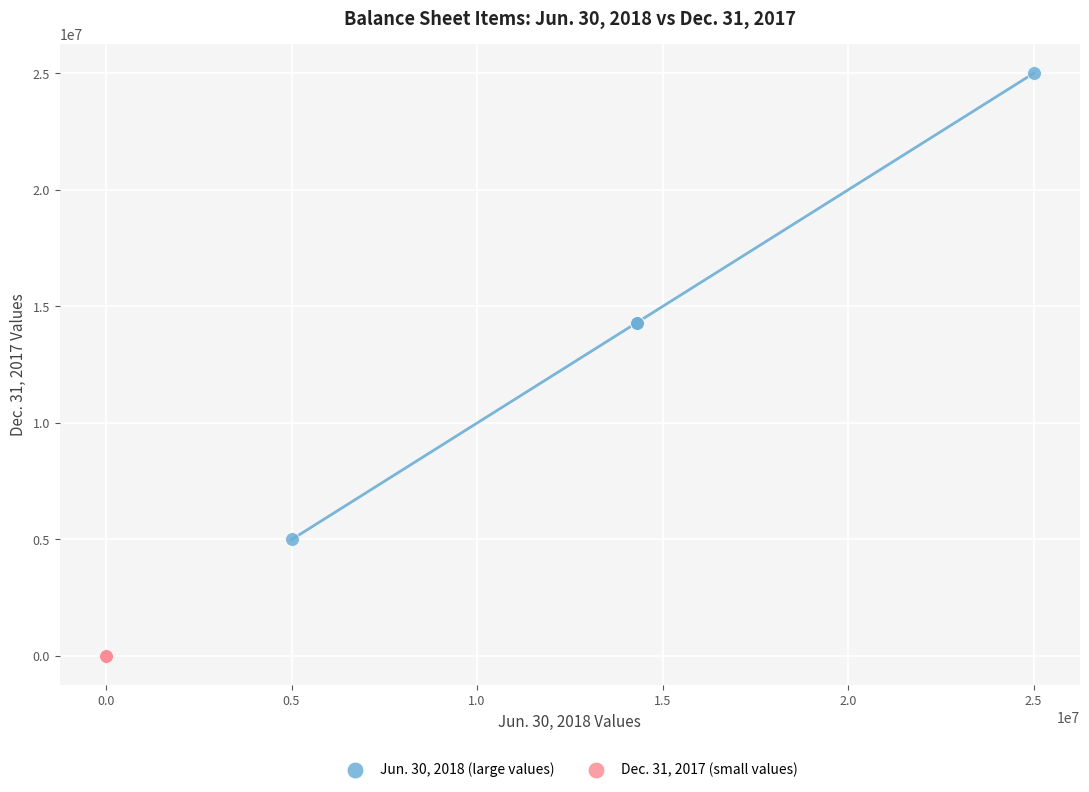

Which series contains the highest Y value?

Jun. 30, 2018 (large values)